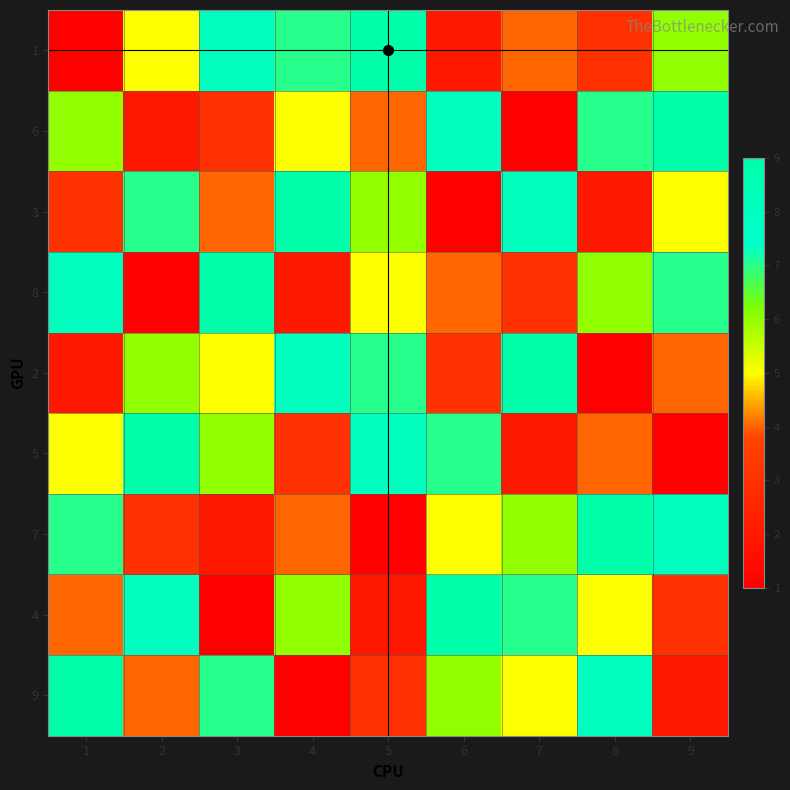

Reading left to right, extract all data points from this chart.

1: 1=1	2=5	3=8	4=7	5=9	6=2	7=4	8=3	9=6
6: 1=6	2=2	3=3	4=5	5=4	6=8	7=1	8=7	9=9
3: 1=3	2=7	3=4	4=9	5=6	6=1	7=8	8=2	9=5
8: 1=8	2=1	3=9	4=2	5=5	6=4	7=3	8=6	9=7
2: 1=2	2=6	3=5	4=8	5=7	6=3	7=9	8=1	9=4
5: 1=5	2=9	3=6	4=3	5=8	6=7	7=2	8=4	9=1
7: 1=7	2=3	3=2	4=4	5=1	6=5	7=6	8=9	9=8
4: 1=4	2=8	3=1	4=6	5=2	6=9	7=7	8=5	9=3
9: 1=9	2=4	3=7	4=1	5=3	6=6	7=5	8=8	9=2